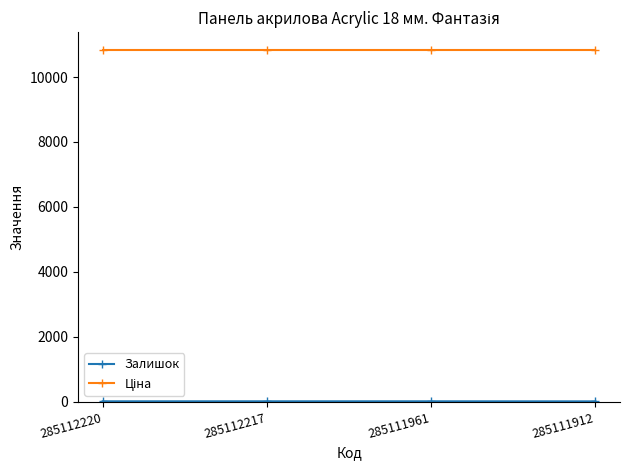

Which series has the largest total across all categories?

Ціна